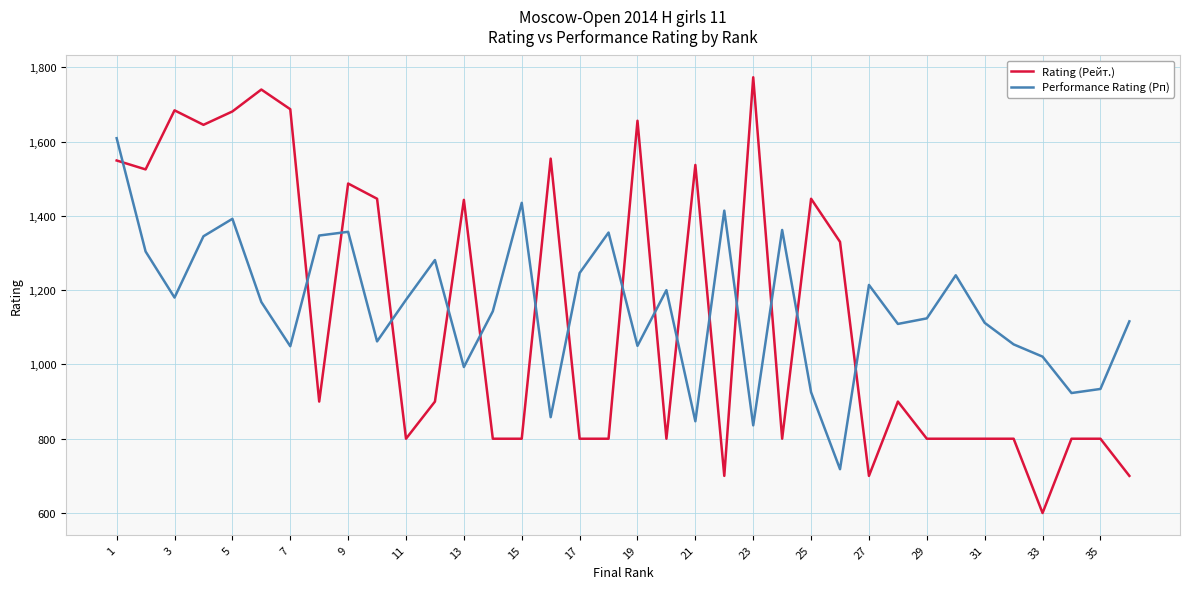

Rank the series by their maximum value, from lowest to highest.

Performance Rating (Рп), Rating (Рейт.)